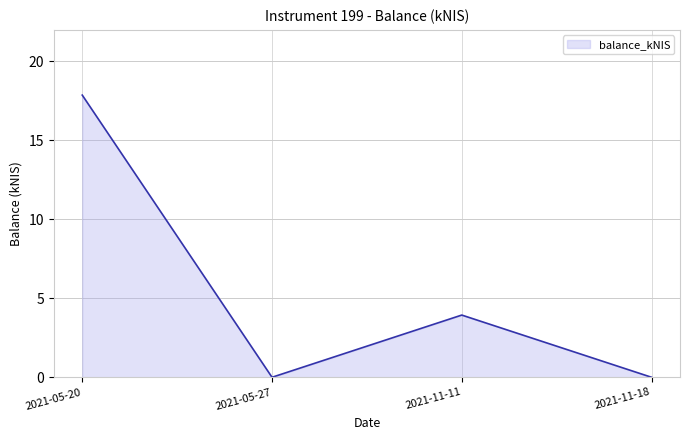

What position from the right is 2021-11-18?

1